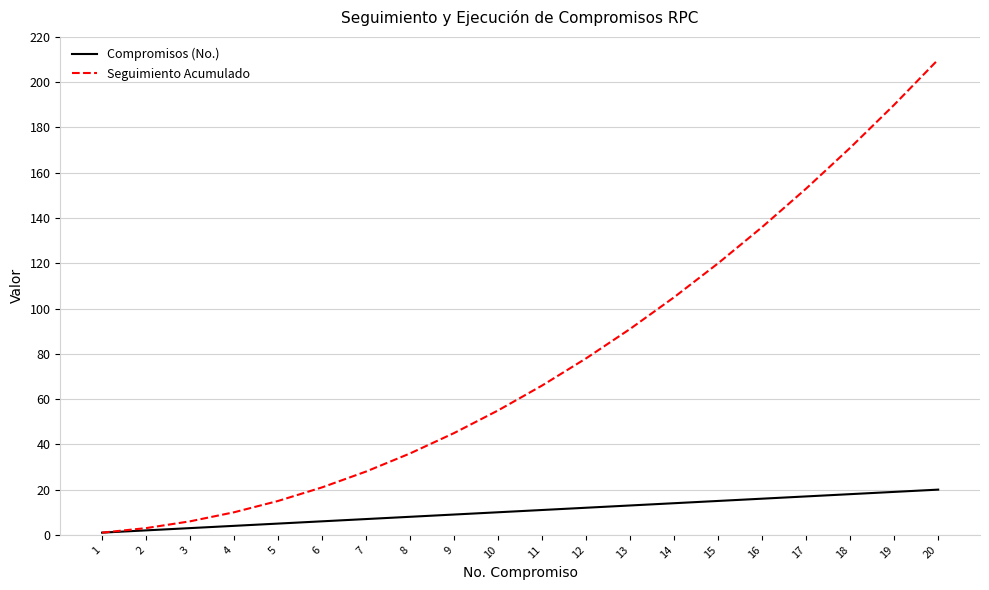

The Seguimiento Acumulado series shows 111 at 11. True or false?

False